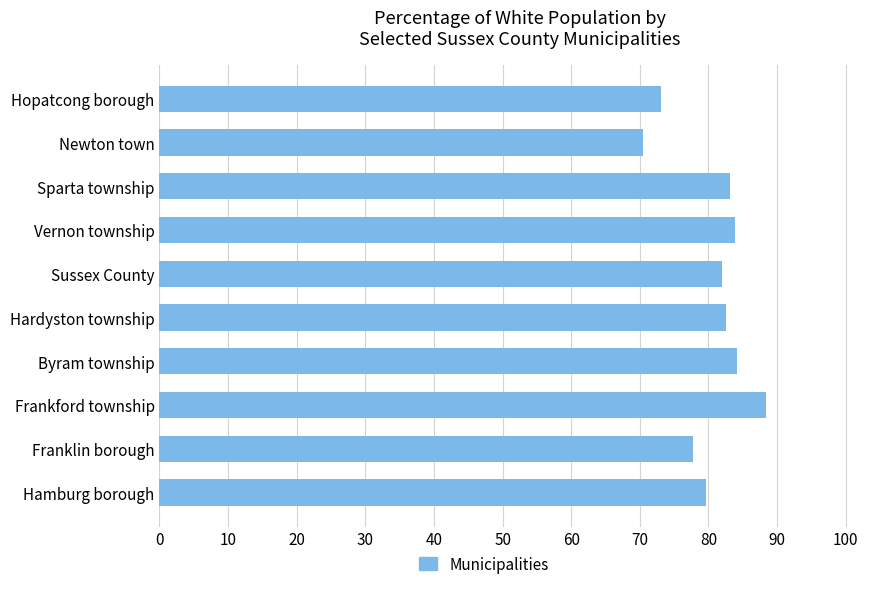

The chart shows a value of 30.1 at Frankford township. True or false?

False